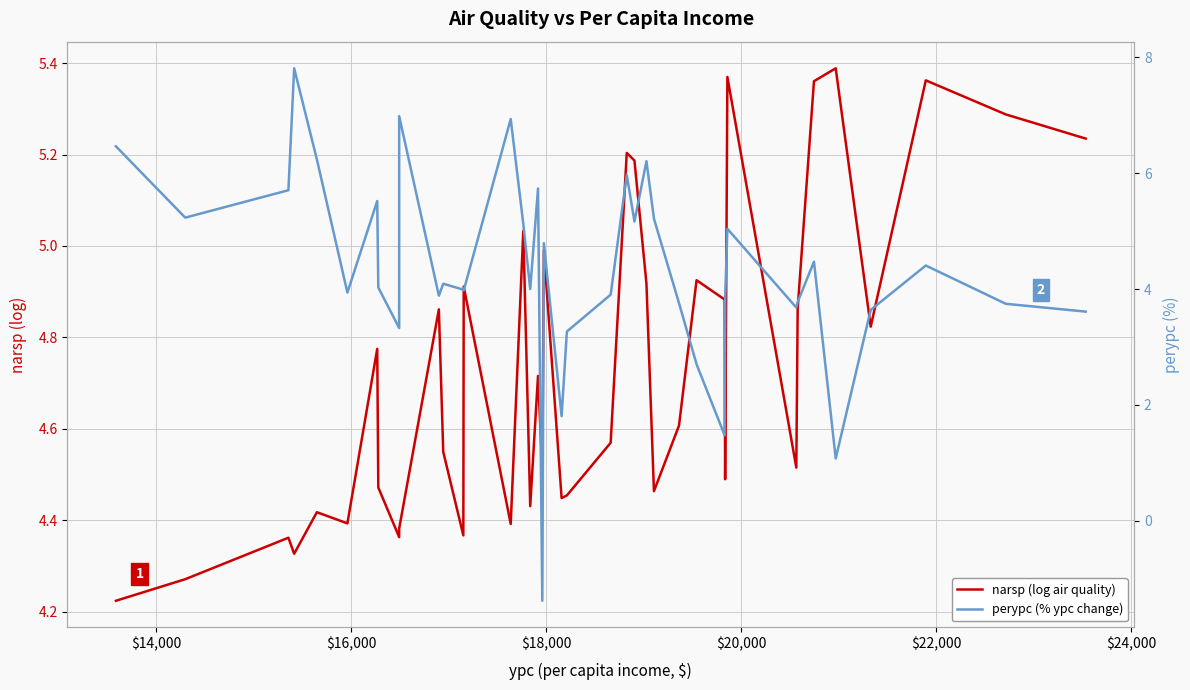

After their last crossing, which series has the higher values: perypc (% ypc change) or narsp (log air quality)?

narsp (log air quality)